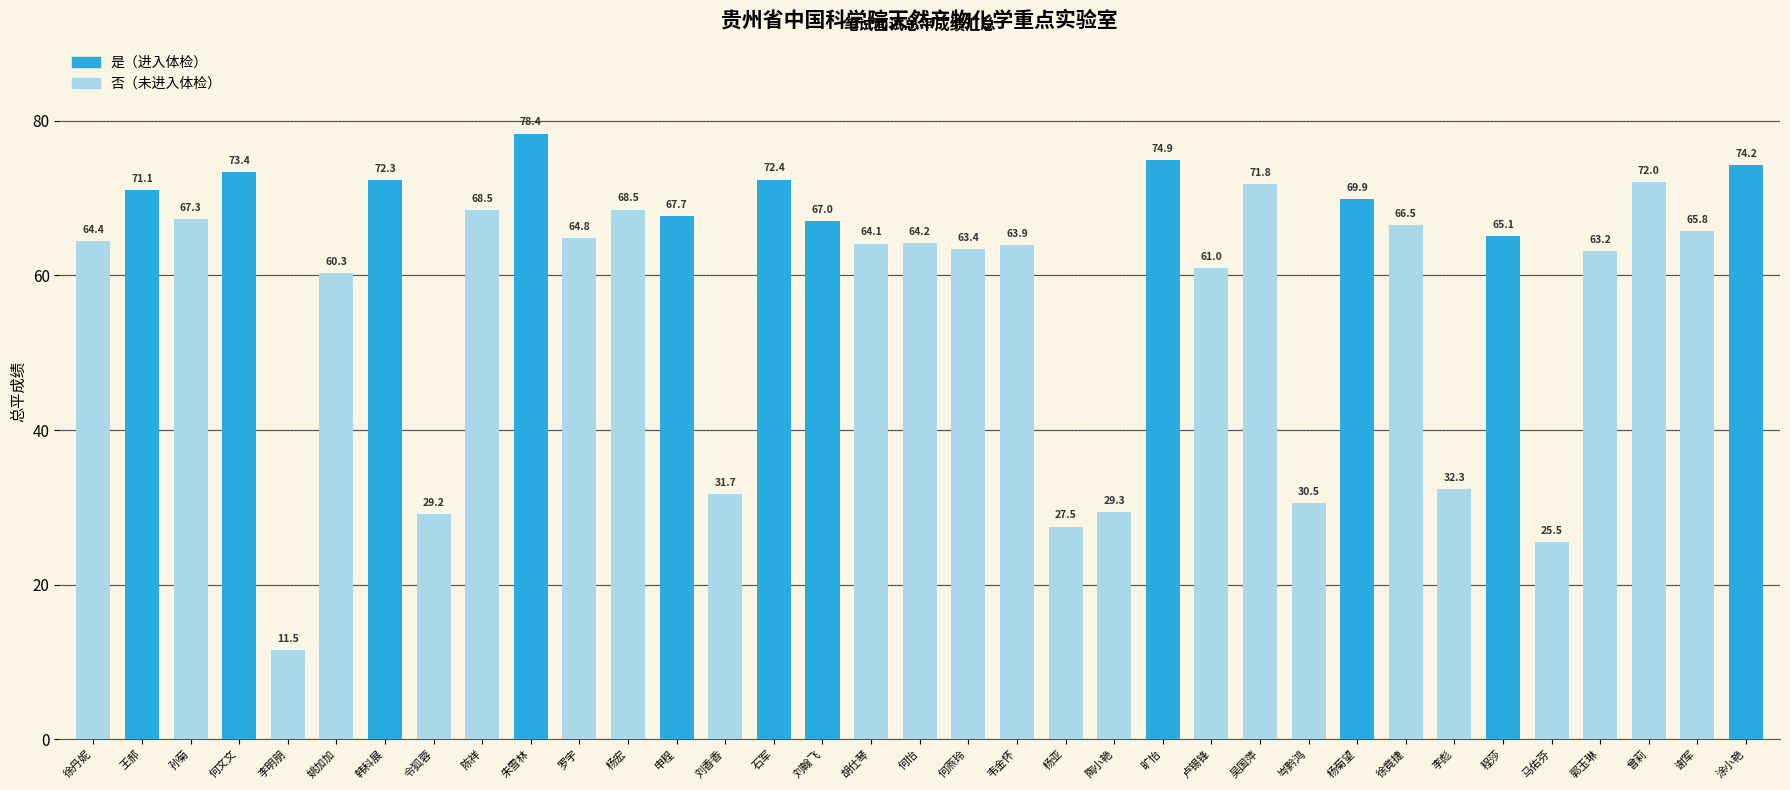

What position from the left is 韦金怀?

20